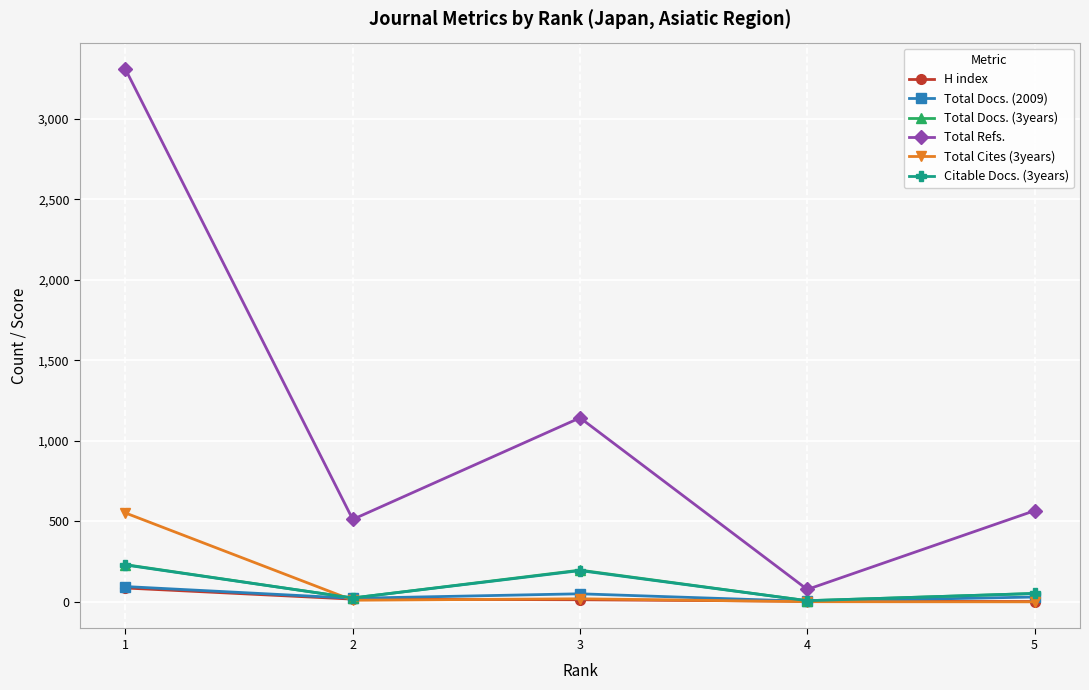

The value of Total Cites (3years) at 5 is 0. True or false?

True